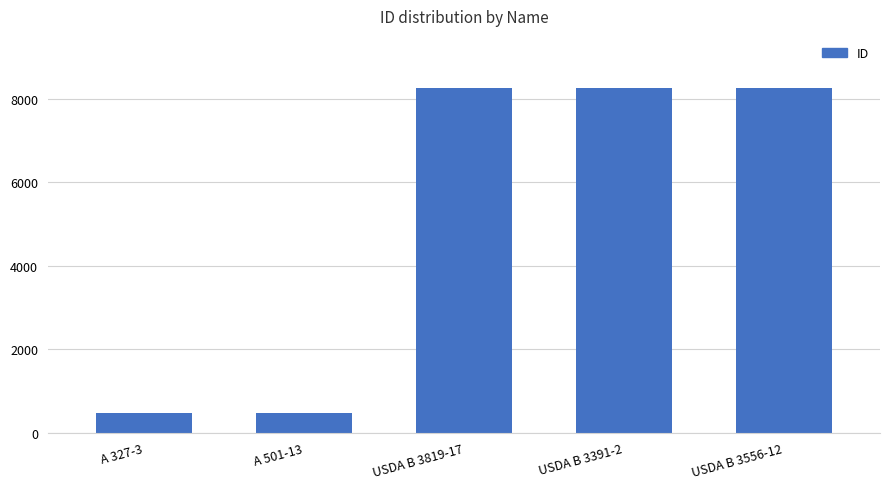

What is the smallest value displayed?

461